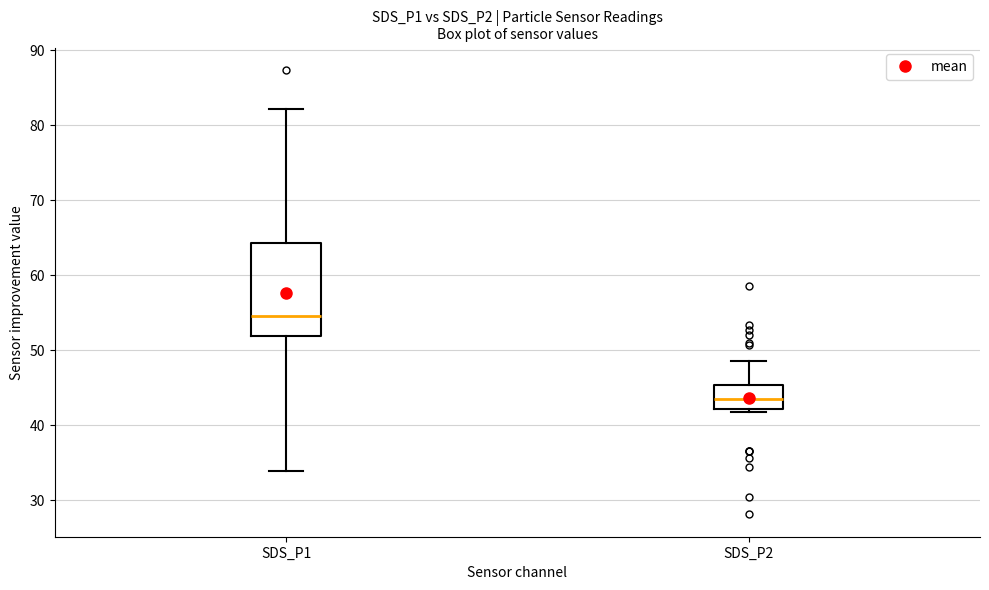

Reading left to right, transcribe this box plot: for each box, give where its median line is, the range the box spans, and where its two whiskers end, as read against the y-axis. The values are not printed on the chart, so give them approximately, as read against the axis.

SDS_P1: median 55, box 52 to 64, whiskers 34 to 82
SDS_P2: median 44, box 42 to 45, whiskers 42 (just below the box's lower edge) to 49